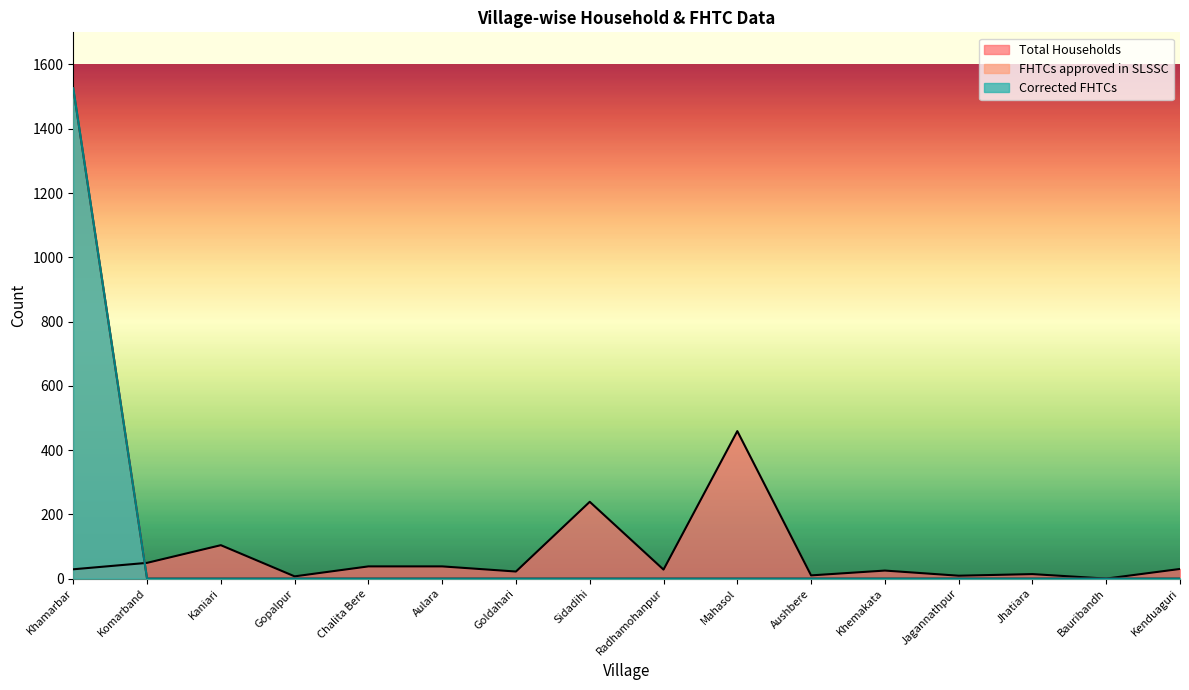

At Gopalpur, list the series in order from smallest to largest.

FHTCs approved in SLSSC, Corrected FHTCs, Total Households